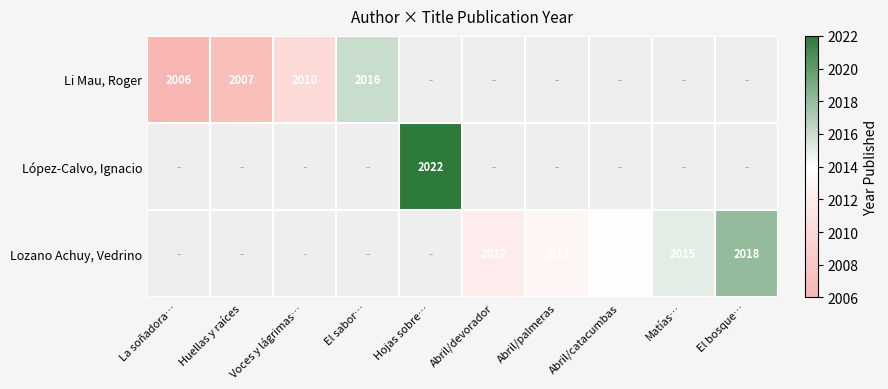

At how many categories does at least one series exceed 2008?

8